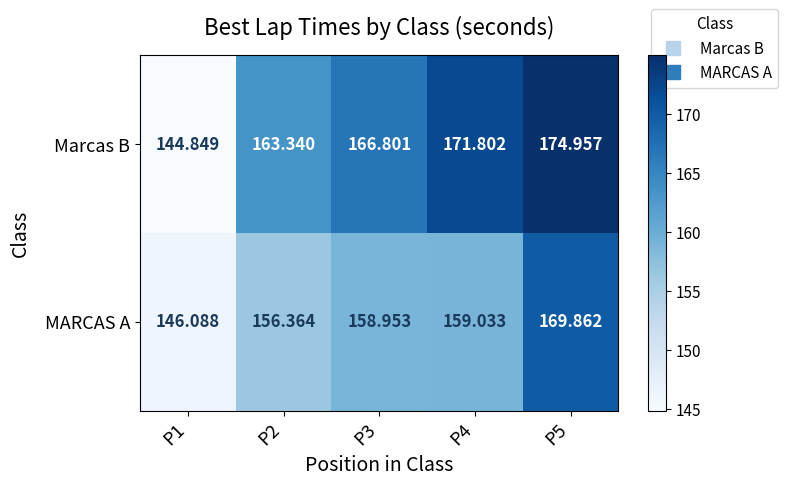

List the series in order of their overall mean, lowest first.

MARCAS A, Marcas B